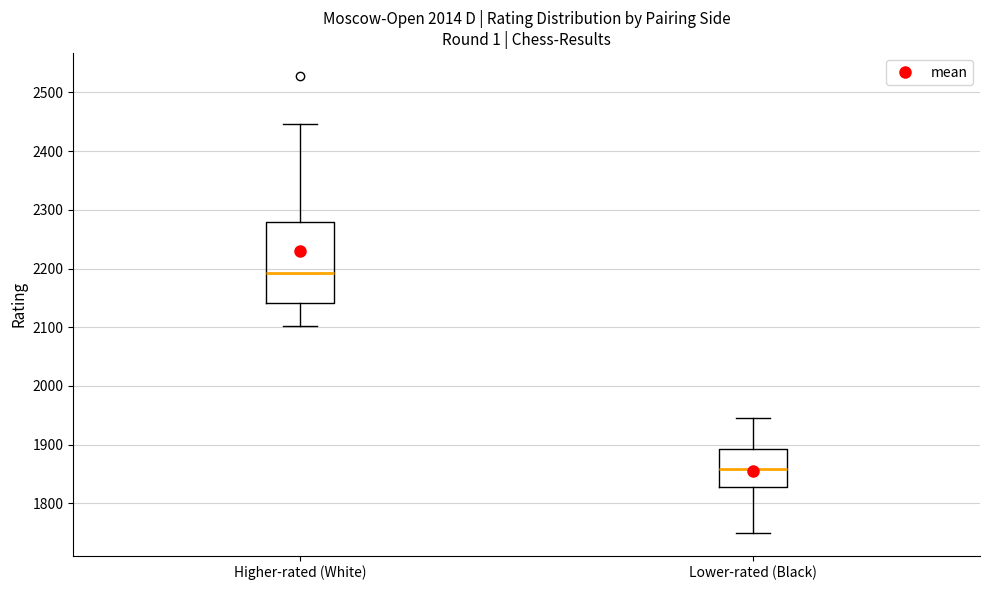

Which box's median line is the lowest?

Lower-rated (Black)